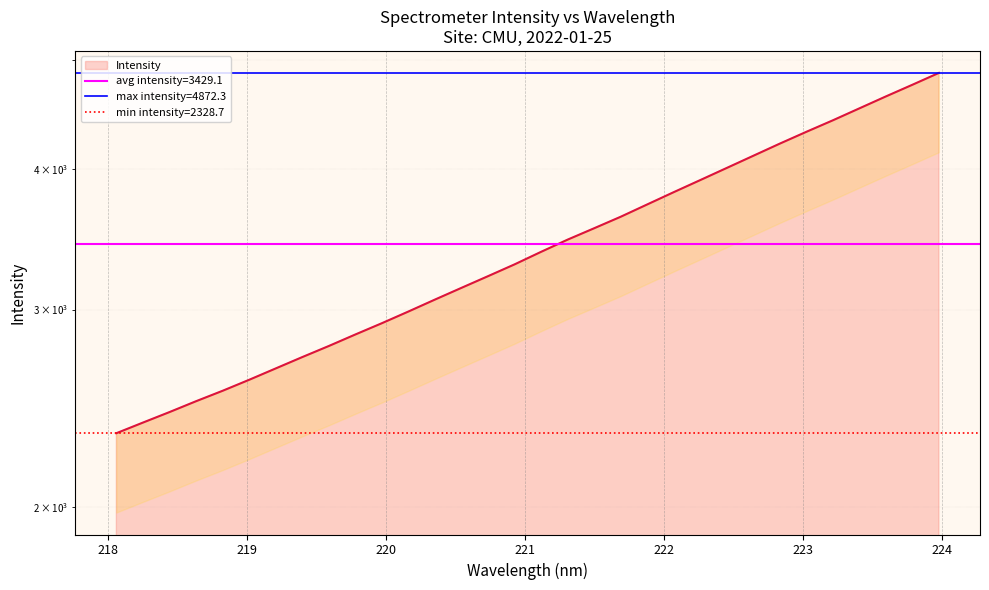

The value at 220.7354 is 3212.8. True or false?

True